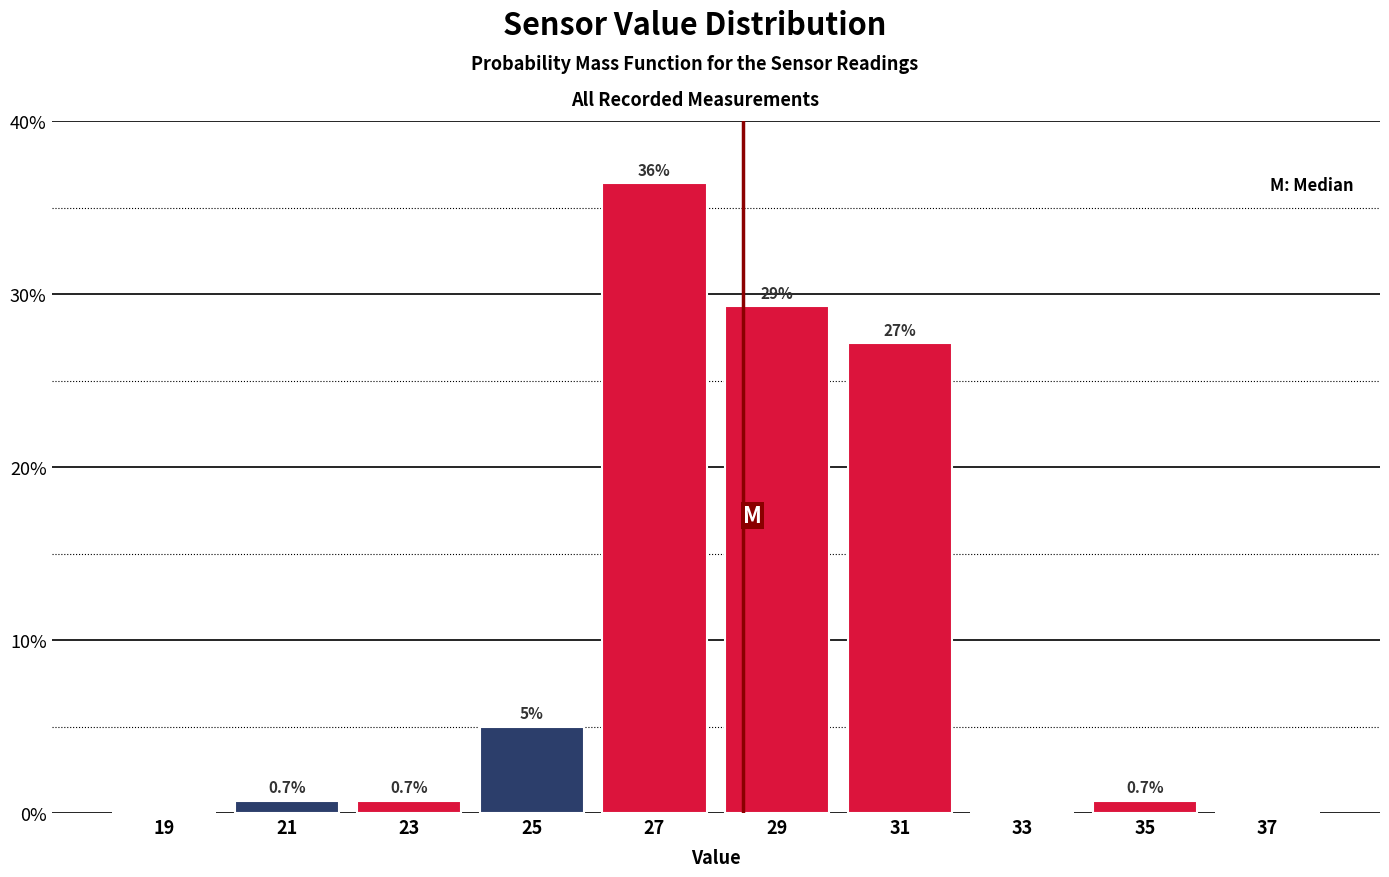

Which range on the x-axis has the tallest bar?

26 to 28